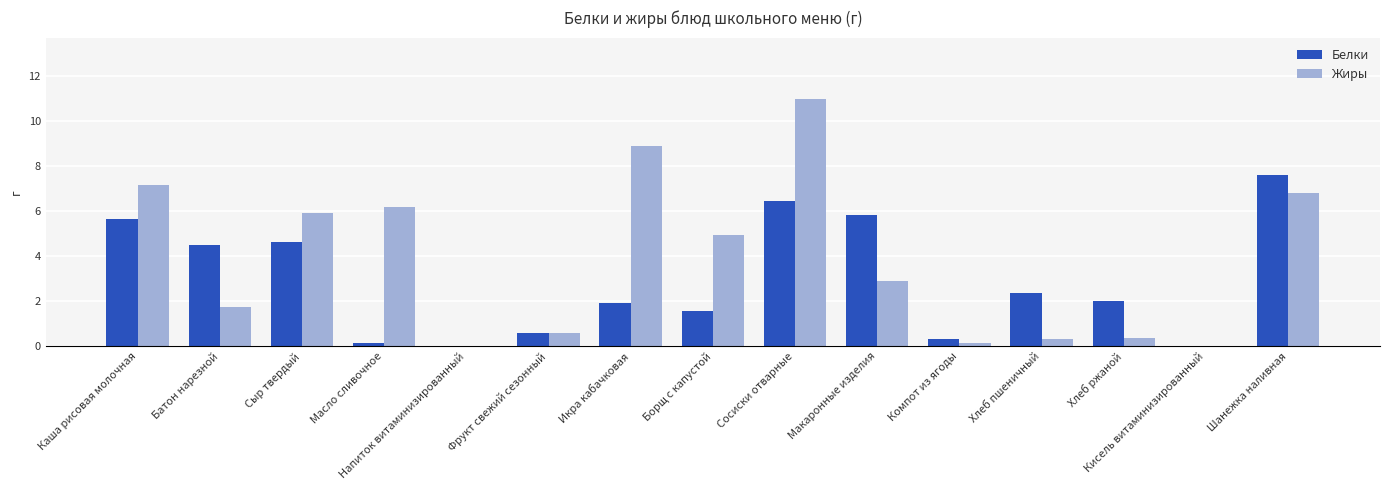

How many data points does each series have?

15